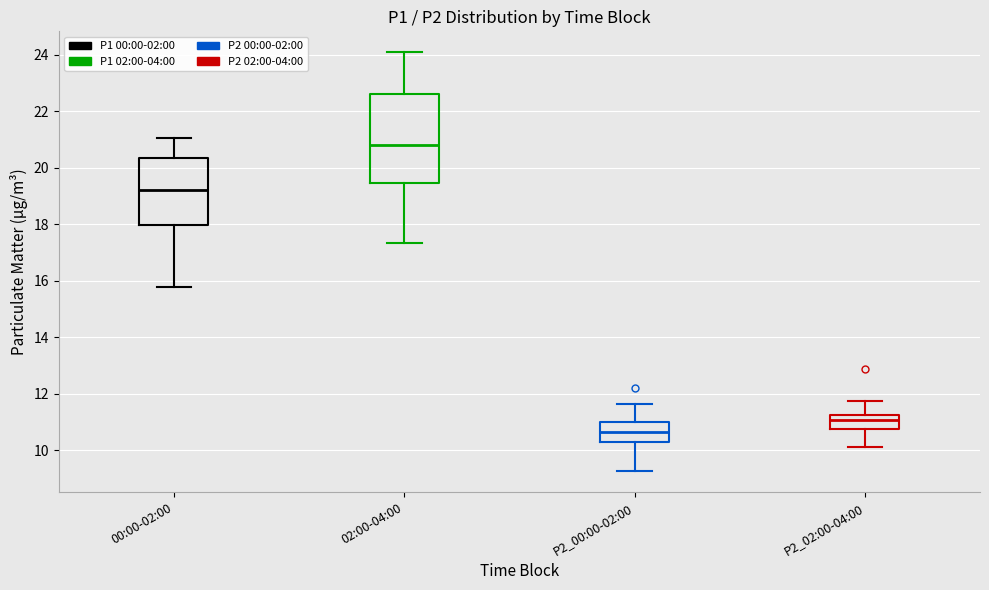

Which box has the highest median line?

02:00-04:00